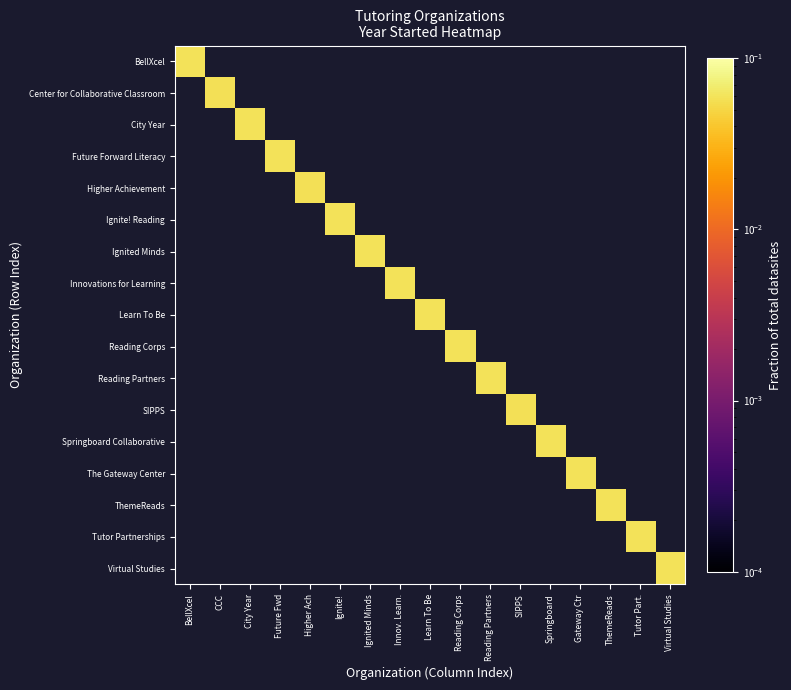

Rank the series by their maximum value, from highest to lowest.

BellXcel, Center for Collaborative Classroom, City Year, Future Forward Literacy, Higher Achievement, Ignite! Reading, Ignited Minds, Innovations for Learning, Learn To Be, Reading Corps, Reading Partners, SIPPS, Springboard Collaborative, The Gateway Center, ThemeReads, Tutor Partnerships, Virtual Studies